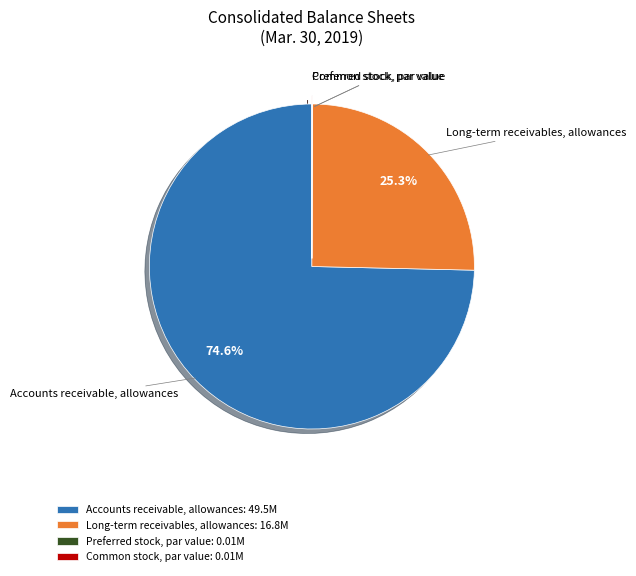

Combined, do Accounts receivable, allowances: 49.5M and Long-term receivables, allowances: 16.8M account for over 50%?

Yes